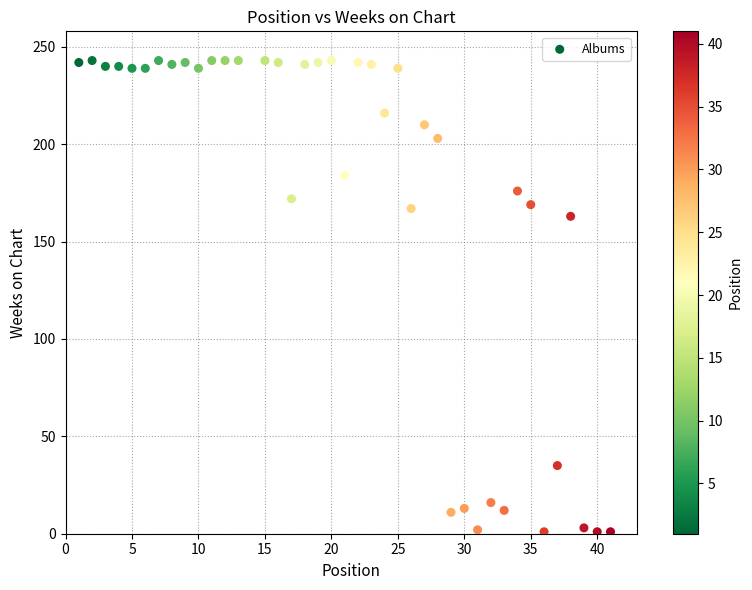

What is the range of Y values (max minus min)?

242